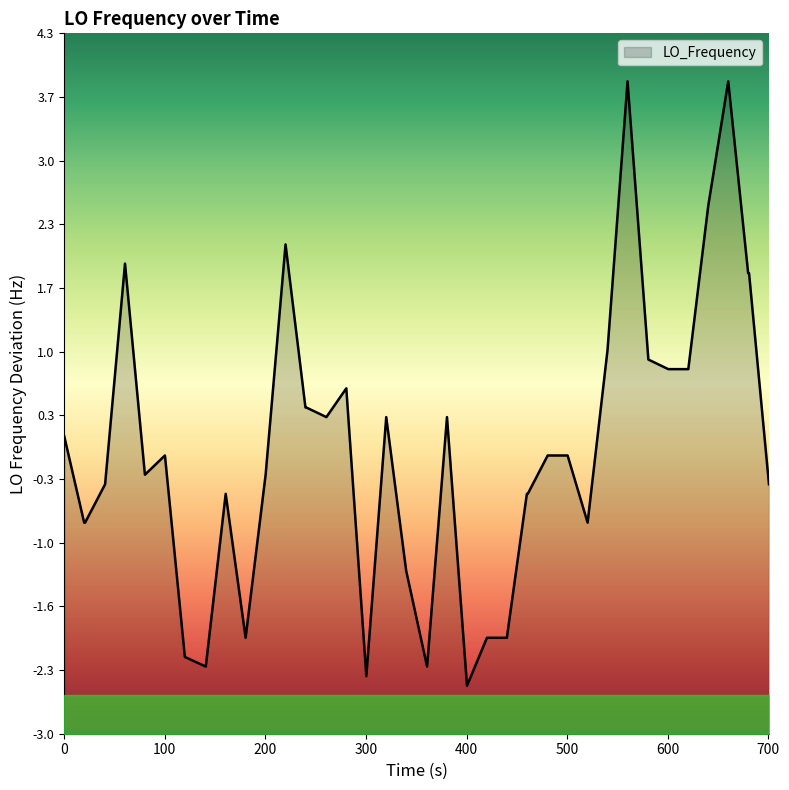

How many values are below zero?

22